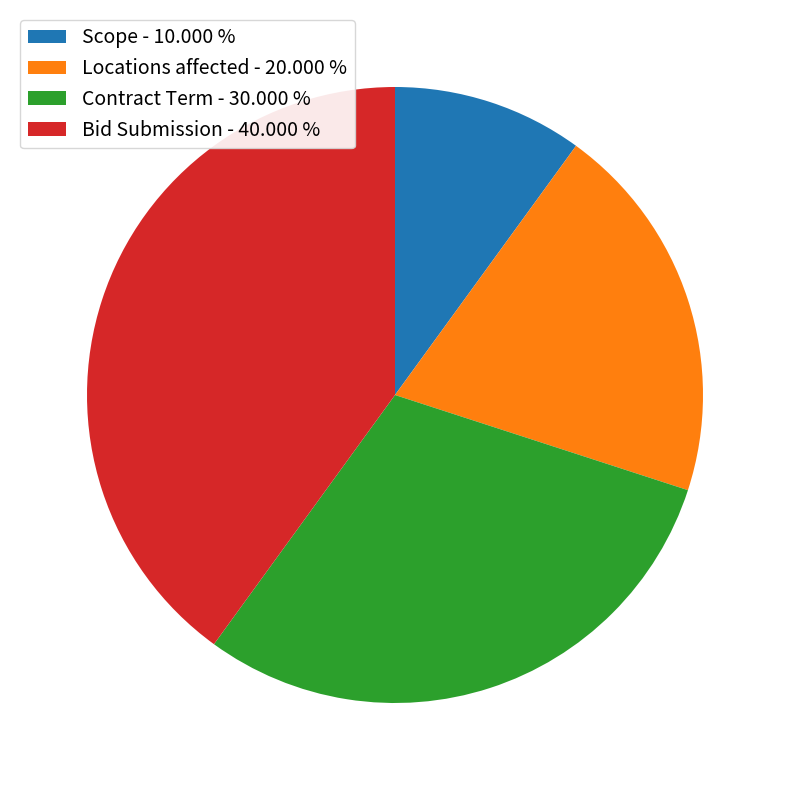

Approximately how many times larger is the value at Scope - 10.000 % compared to Contract Term - 30.000 %?

0.3